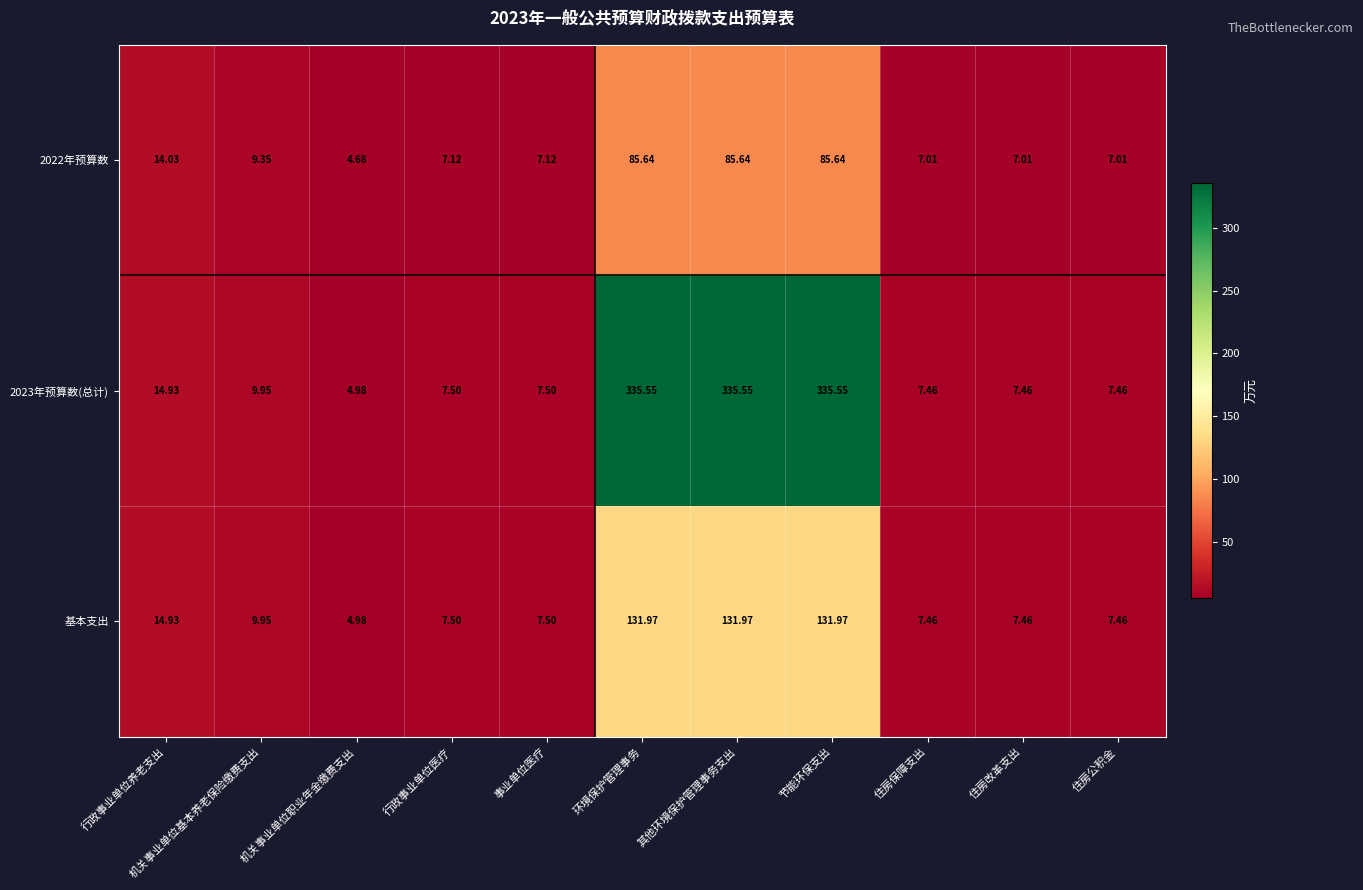

Is the value of 2022年预算数 at 其他环境保护管理事务支出 greater than the value of 2023年预算数(总计) at 机关事业单位职业年金缴费支出?

Yes